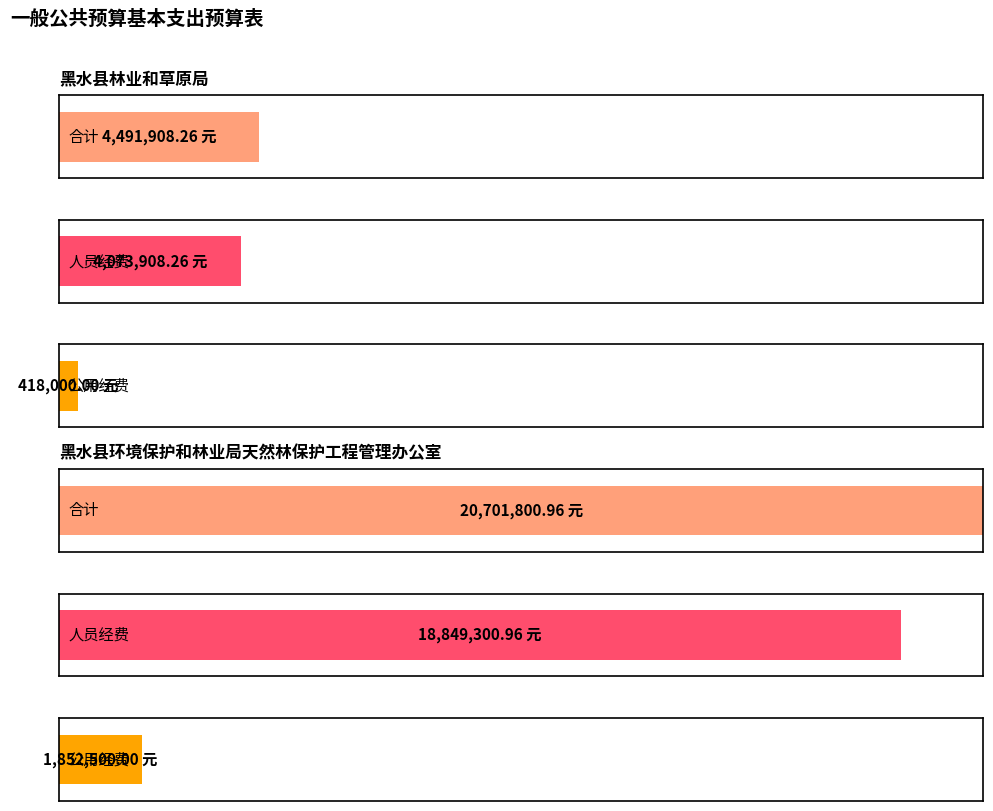

What is the total value across all series at 黑水县环境保护和林业局天然林保护工程管理办公室?

41403601.9